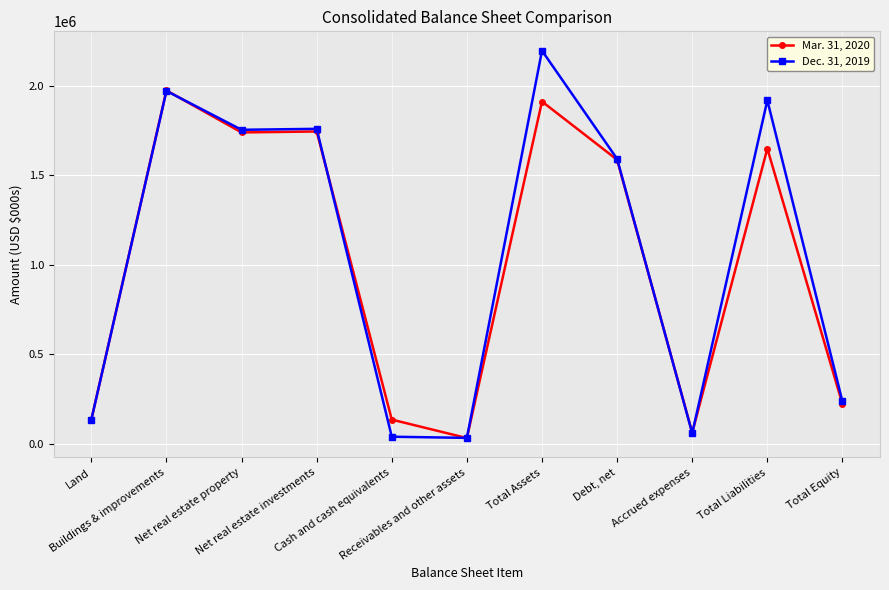

Which series has the largest range (max minus min)?

Dec. 31, 2019